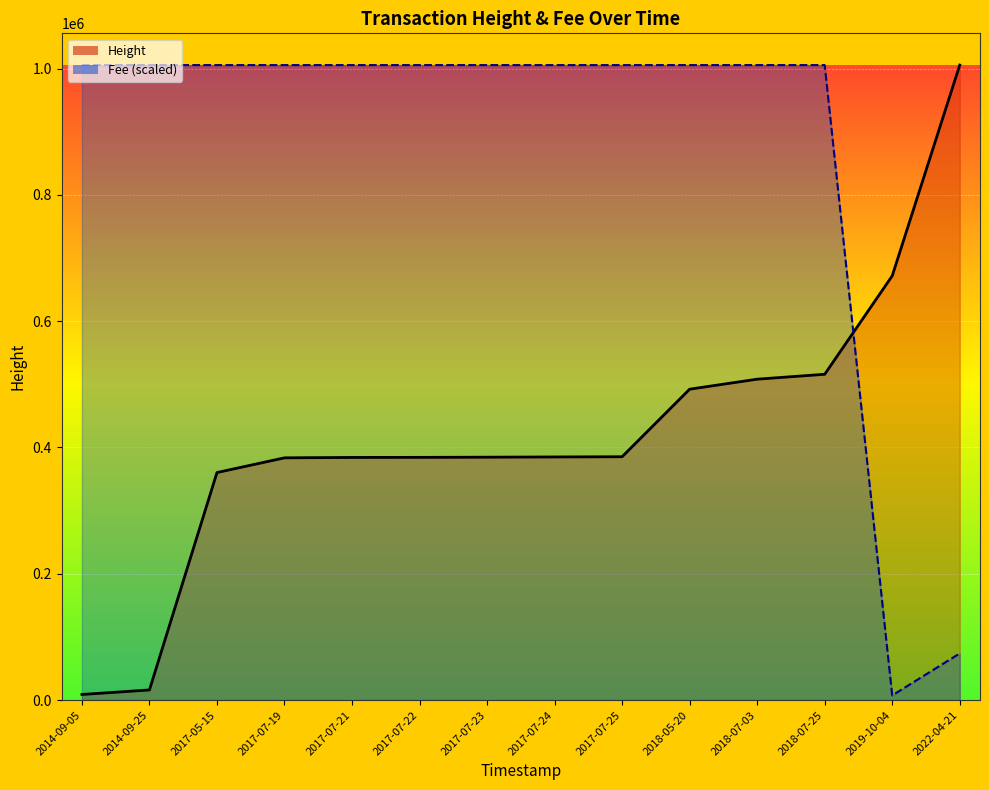

What are all the series names shown in the legend?

Height, Fee